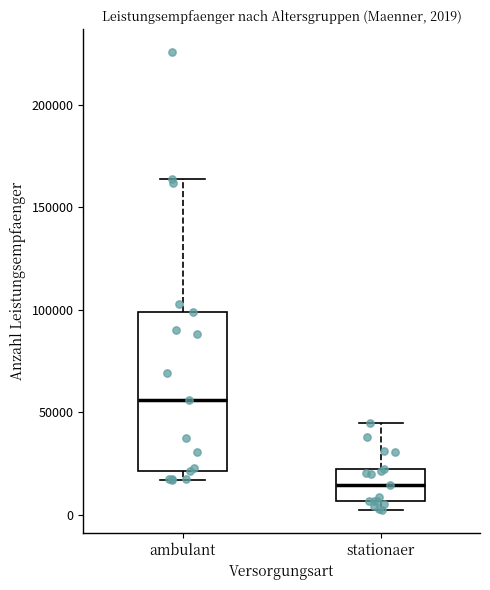

Which box's median line is the lowest?

stationaer